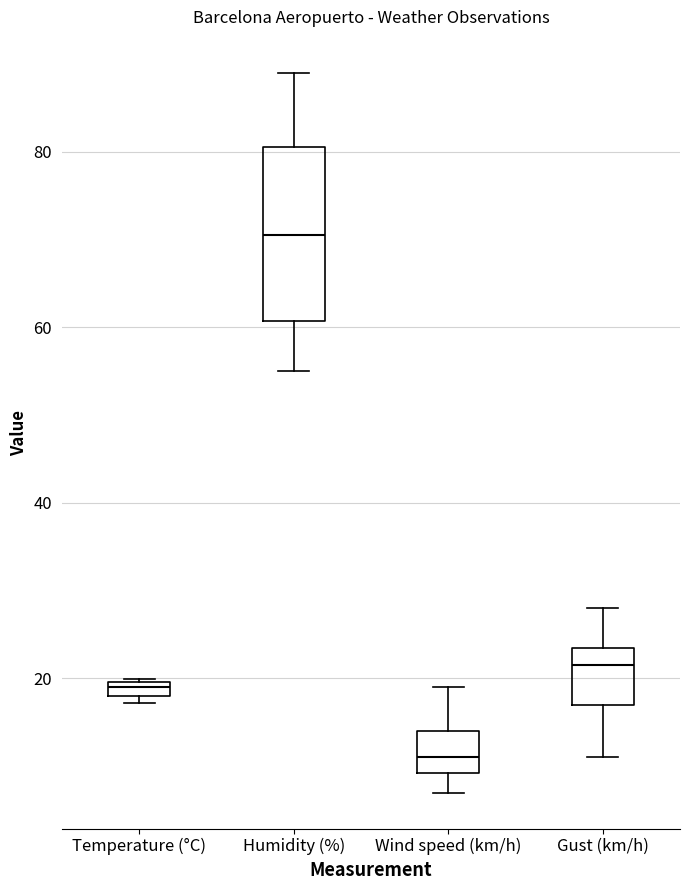

Where is the lower edge of the box for Wind speed (km/h) on the y-axis? The values are not printed on the chart, so give them approximately, as read against the axis.

10